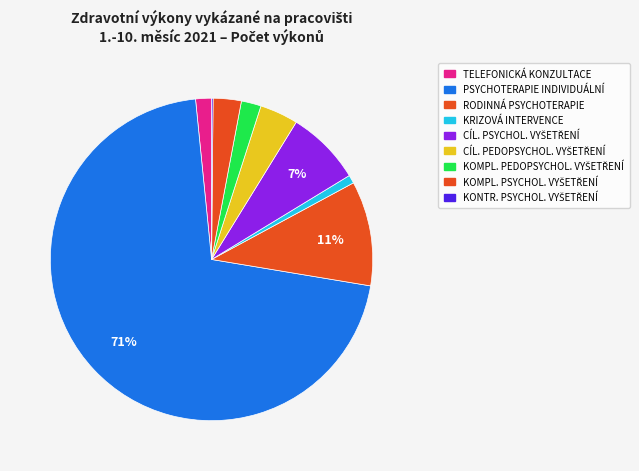

To the nearest percent, what is the difference between the largest and smallest slice percentages?

71%